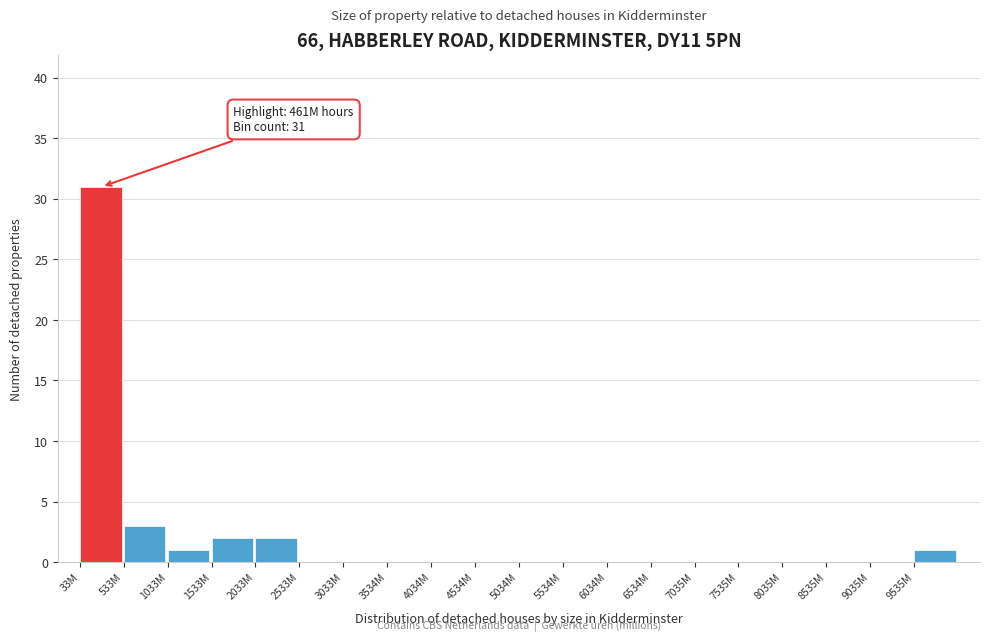

Reading left to right, list all the values displayed in this chart.

33M=31	533M=3	1033M=1	1533M=2	2033M=2	2533M=0	3033M=0	3534M=0	4034M=0	4534M=0	5034M=0	5534M=0	6034M=0	6534M=0	7035M=0	7535M=0	8035M=0	8535M=0	9035M=0	9535M=1